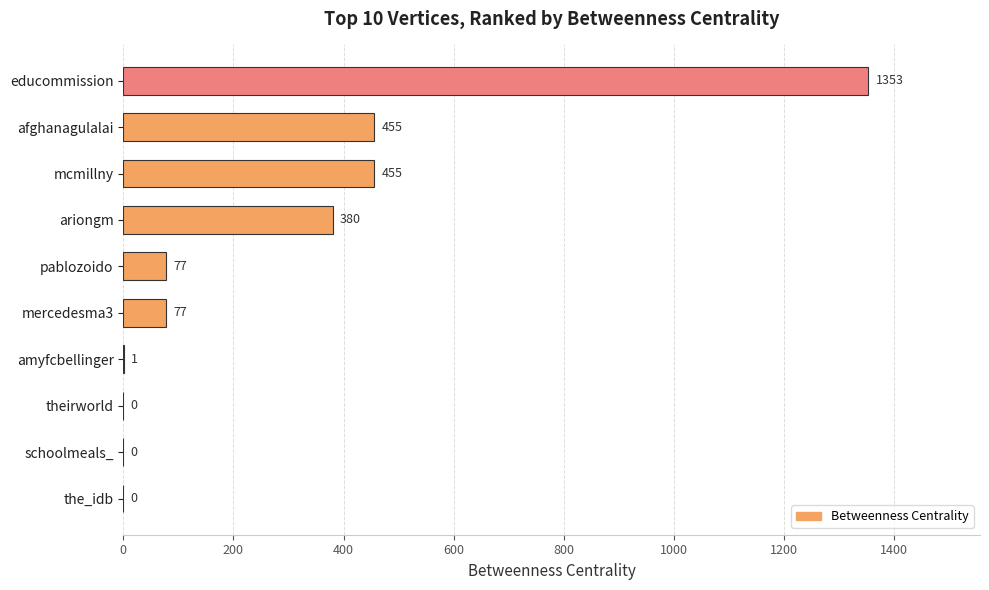

What is the ratio of the value at ariongm to the value at mercedesma3?

4.9